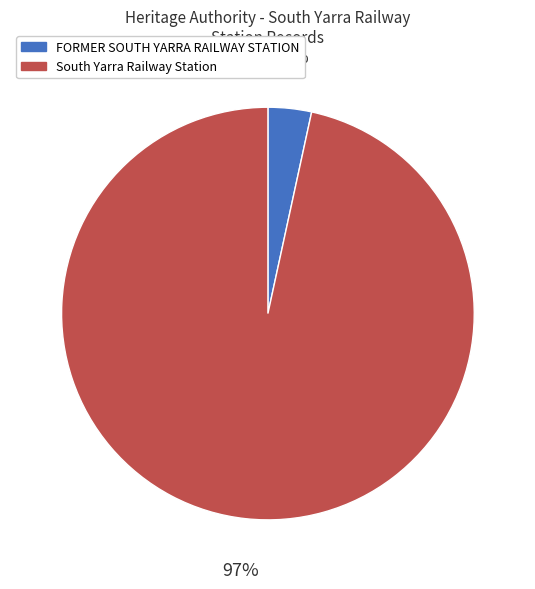

To the nearest percent, what percentage of the pie is FORMER SOUTH YARRA RAILWAY STATION?

3%